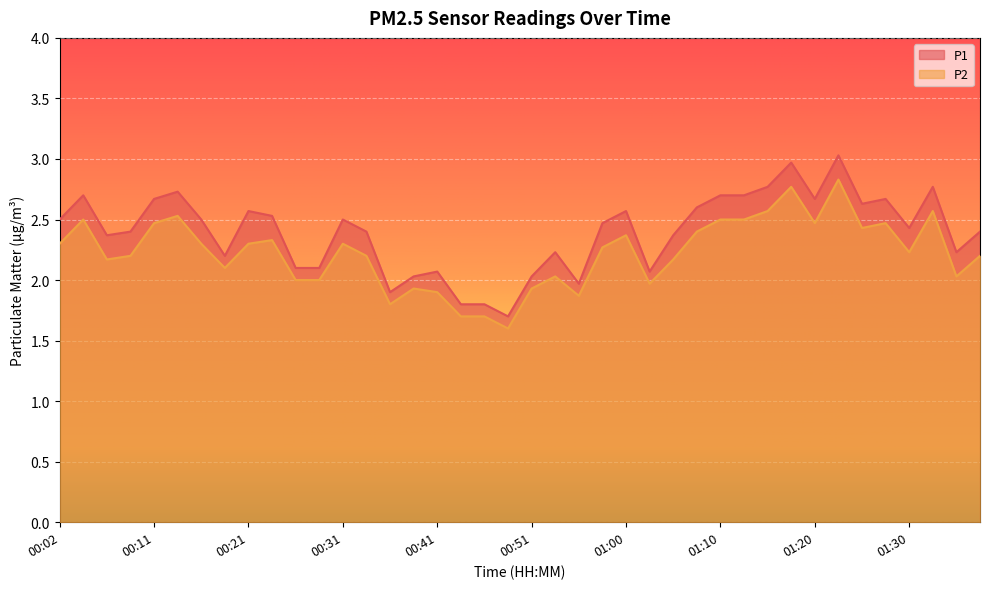

At 00:56, list the series in order from largest to smallest.

P1, P2